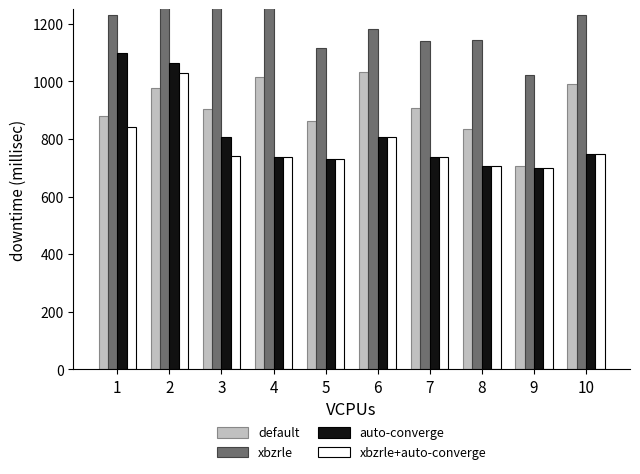

What is the sum of all xbzrle values?

12227.7